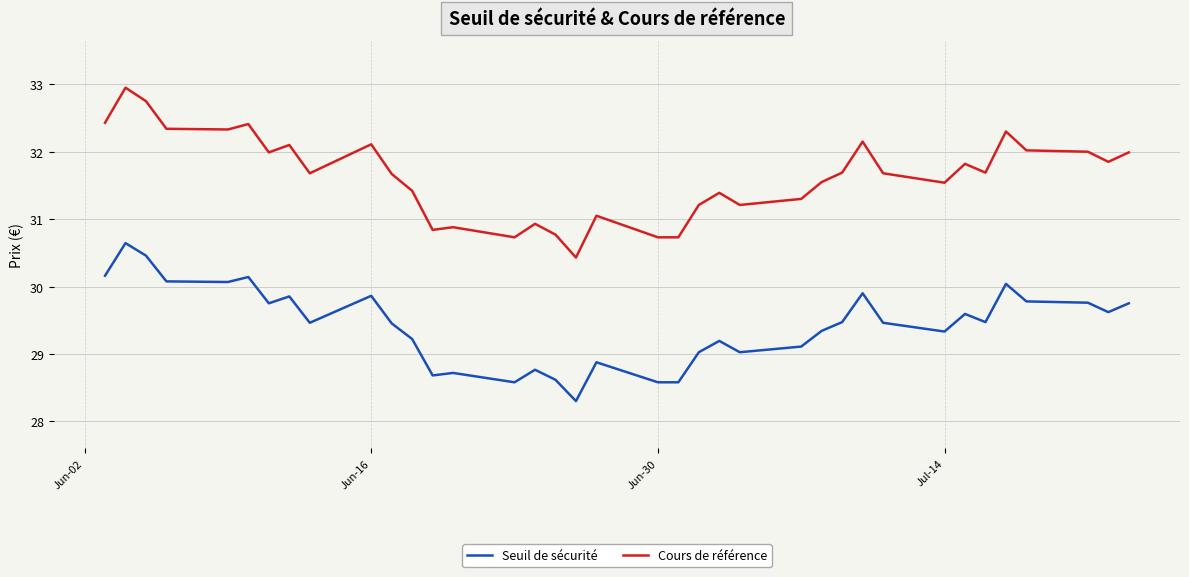

True or false: Seuil de sécurité and Cours de référence intersect in this chart.

False